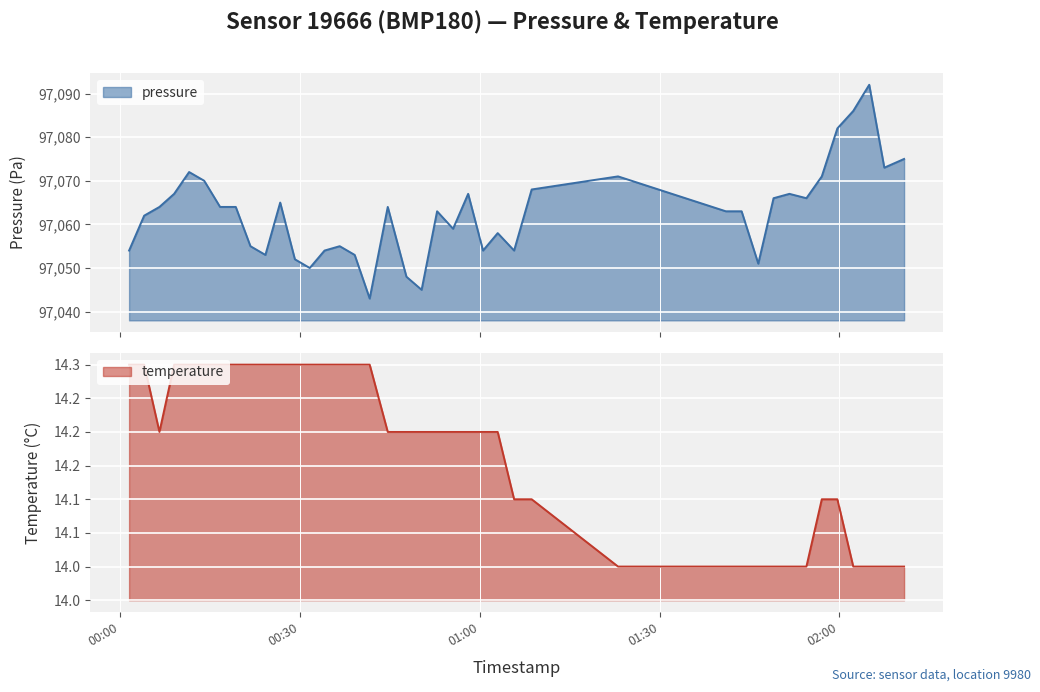

Between 2022-09-17T02:10:48 and 2022-09-17T00:21:43, which is larger?

2022-09-17T02:10:48